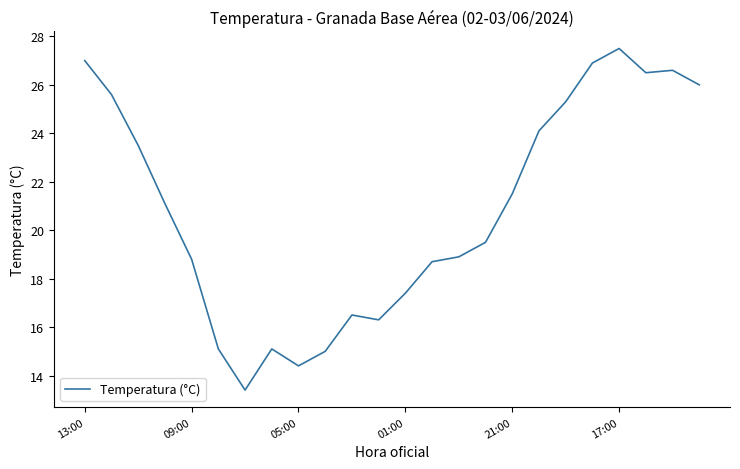

What is the maximum value shown in the chart?

27.5